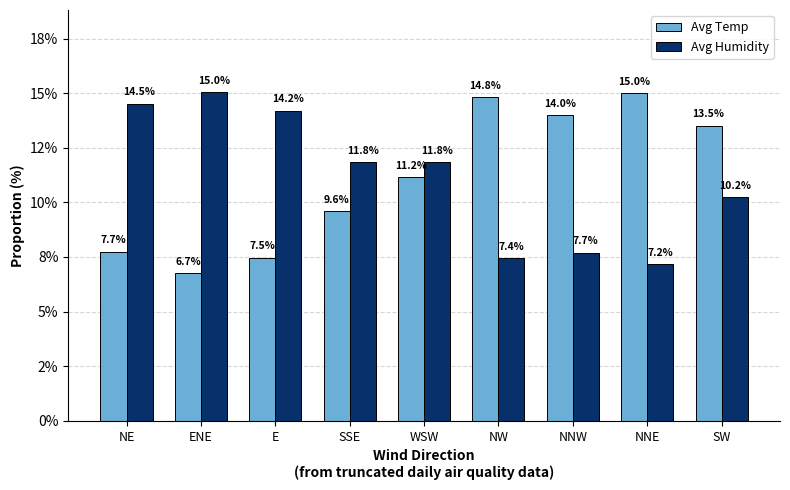

Does the chart contain stacked bars?

No